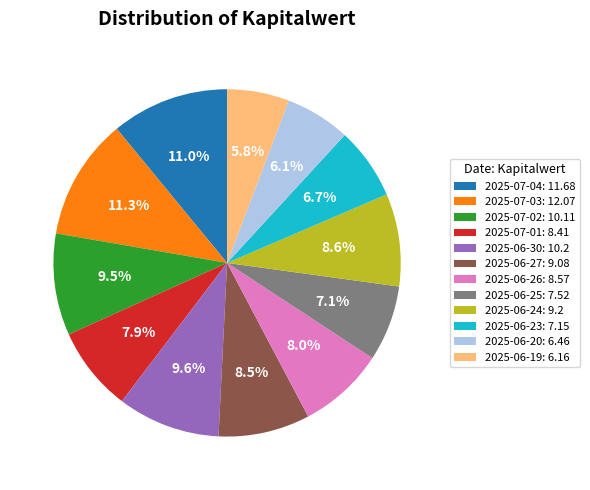

To the nearest percent, what is the difference between the 2025-06-23 and 2025-07-01 slice percentages?

1%